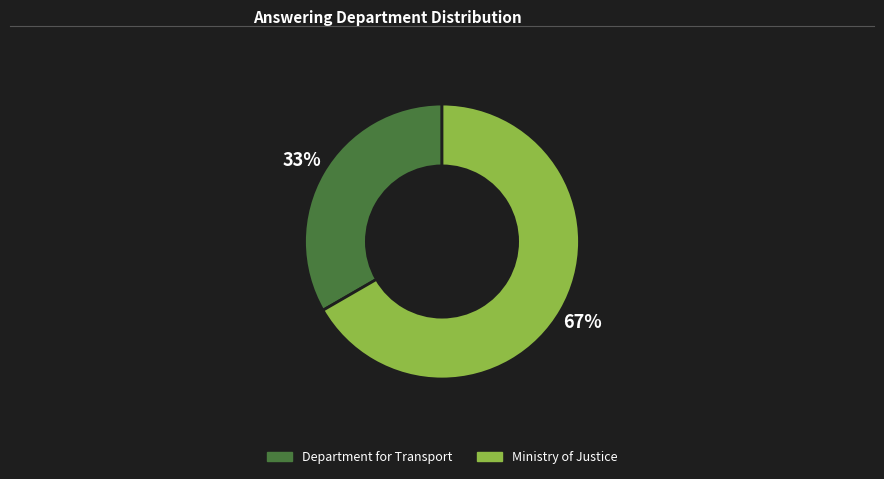

Which category has the biggest portion of the pie?

Ministry of Justice